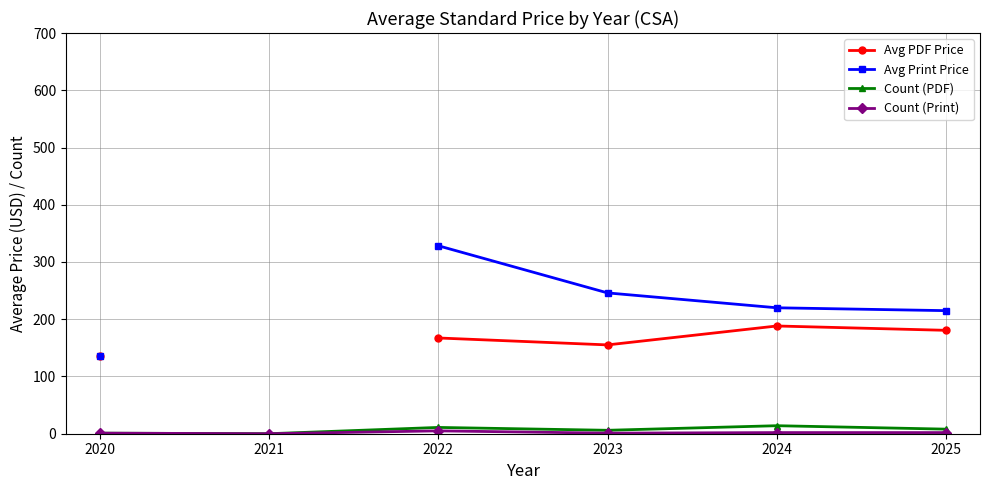

Which series changed the most between 2020 and 2023?

Avg Print Price